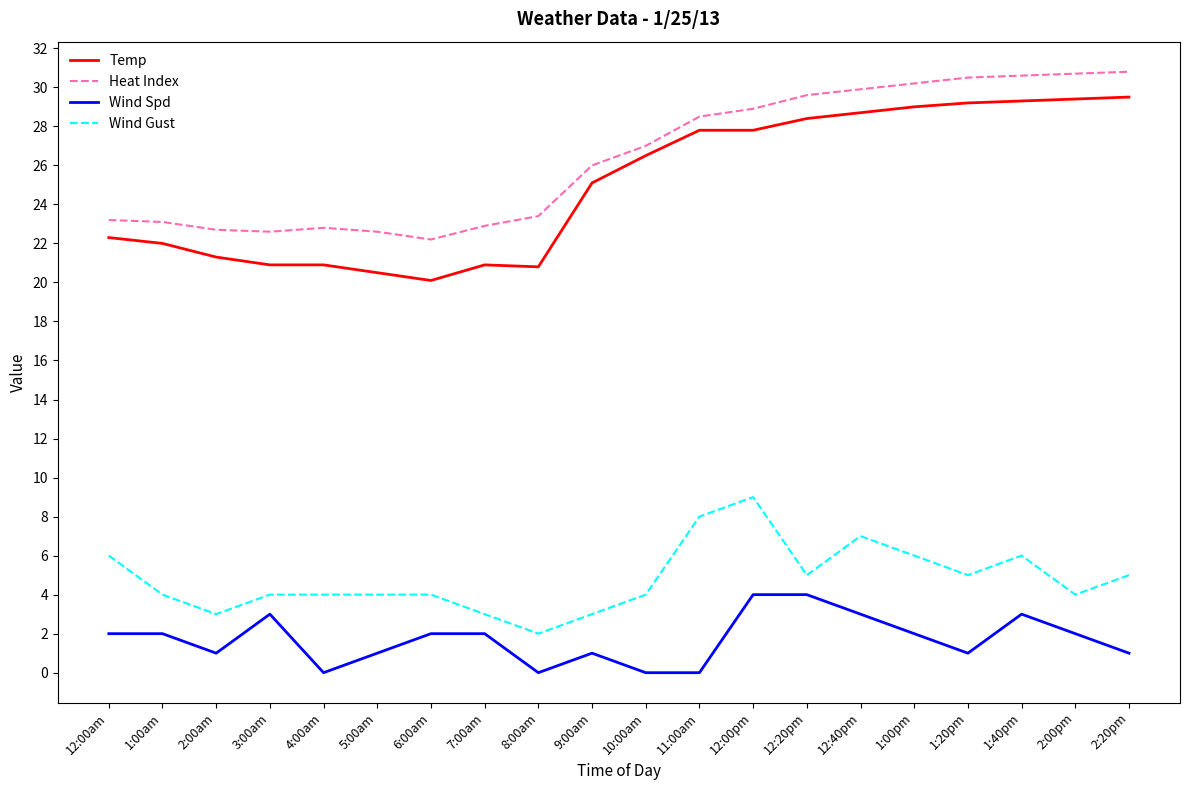

What position from the left is 10:00am?

11